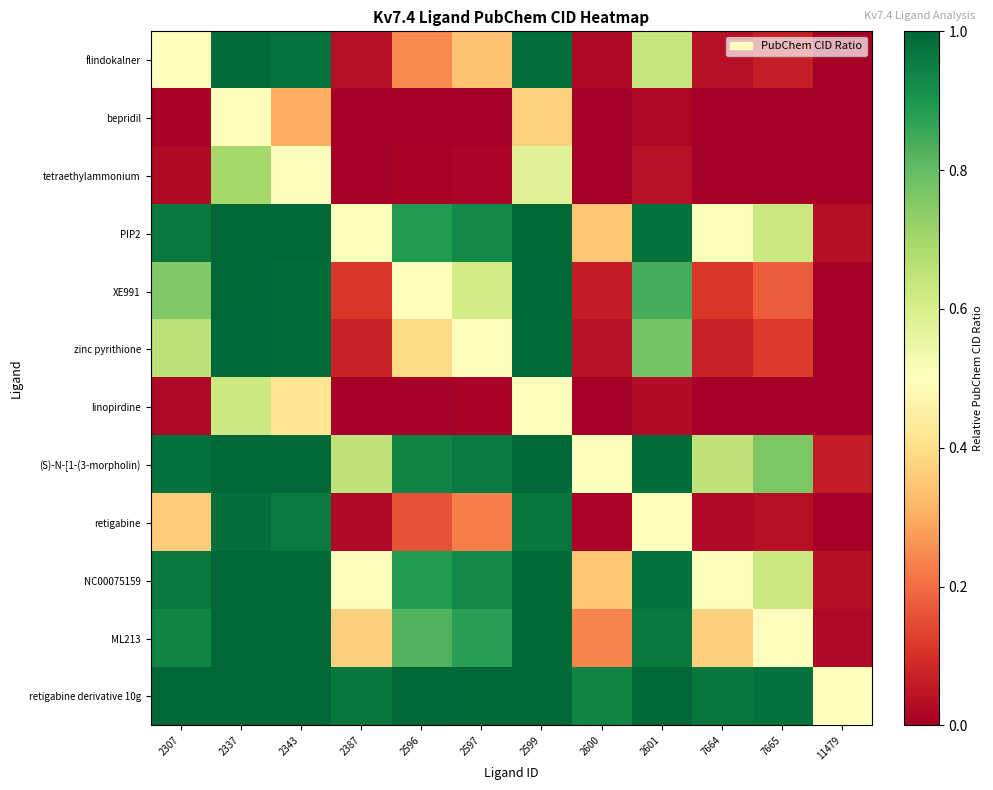

Reading left to right, what are all the values shown in this chart?

flindokalner: 2307=0.5	2337=1.0	2343=1.0	2387=0.0	2596=0.2	2597=0.3	2599=1.0	2600=0.0	2601=0.6	7664=0.0	7665=0.1	11479=0.0
bepridil: 2307=0.0	2337=0.5	2343=0.3	2387=0.0	2596=0.0	2597=0.0	2599=0.4	2600=0.0	2601=0.0	7664=0.0	7665=0.0	11479=0.0
tetraethylammonium: 2307=0.0	2337=0.7	2343=0.5	2387=0.0	2596=0.0	2597=0.0	2599=0.6	2600=0.0	2601=0.0	7664=0.0	7665=0.0	11479=0.0
PIP2: 2307=1.0	2337=1.0	2343=1.0	2387=0.5	2596=0.9	2597=0.9	2599=1.0	2600=0.3	2601=1.0	7664=0.5	7665=0.6	11479=0.0
XE991: 2307=0.8	2337=1.0	2343=1.0	2387=0.1	2596=0.5	2597=0.6	2599=1.0	2600=0.1	2601=0.8	7664=0.1	7665=0.2	11479=0.0
zinc pyrithione: 2307=0.7	2337=1.0	2343=1.0	2387=0.1	2596=0.4	2597=0.5	2599=1.0	2600=0.0	2601=0.8	7664=0.1	7665=0.1	11479=0.0
linopirdine: 2307=0.0	2337=0.6	2343=0.4	2387=0.0	2596=0.0	2597=0.0	2599=0.5	2600=0.0	2601=0.0	7664=0.0	7665=0.0	11479=0.0
(S)-N-[1-(3-morpholin): 2307=1.0	2337=1.0	2343=1.0	2387=0.7	2596=0.9	2597=1.0	2599=1.0	2600=0.5	2601=1.0	7664=0.7	7665=0.8	11479=0.1
retigabine: 2307=0.4	2337=1.0	2343=1.0	2387=0.0	2596=0.2	2597=0.2	2599=1.0	2600=0.0	2601=0.5	7664=0.0	7665=0.0	11479=0.0
NC00075159: 2307=1.0	2337=1.0	2343=1.0	2387=0.5	2596=0.9	2597=0.9	2599=1.0	2600=0.3	2601=1.0	7664=0.5	7665=0.6	11479=0.0
ML213: 2307=0.9	2337=1.0	2343=1.0	2387=0.4	2596=0.8	2597=0.9	2599=1.0	2600=0.2	2601=1.0	7664=0.4	7665=0.5	11479=0.0
retigabine derivative 10g: 2307=1.0	2337=1.0	2343=1.0	2387=1.0	2596=1.0	2597=1.0	2599=1.0	2600=0.9	2601=1.0	7664=1.0	7665=1.0	11479=0.5